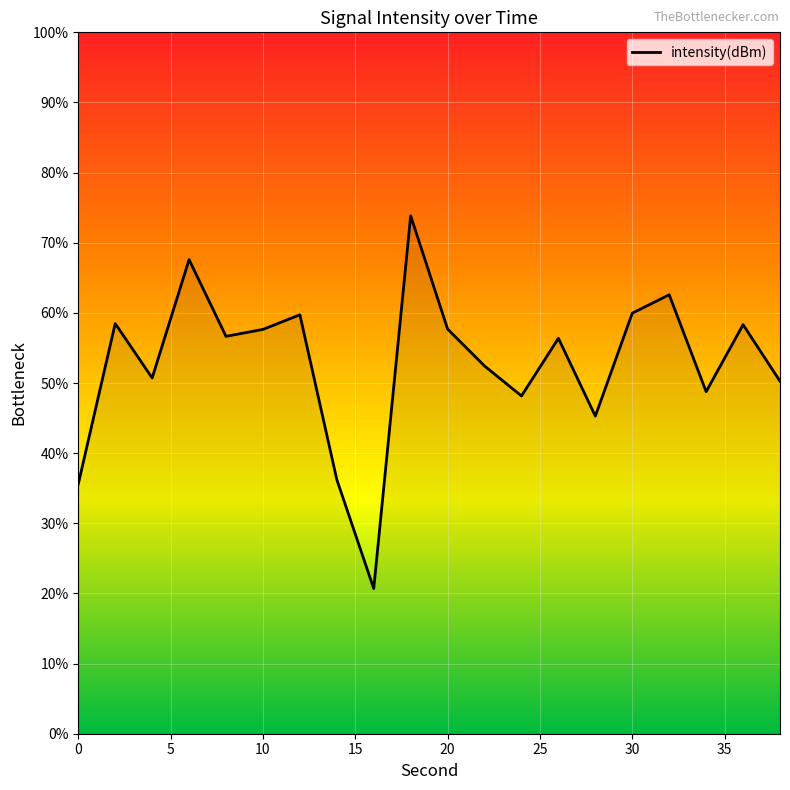

How many lines are shown in the chart?

1